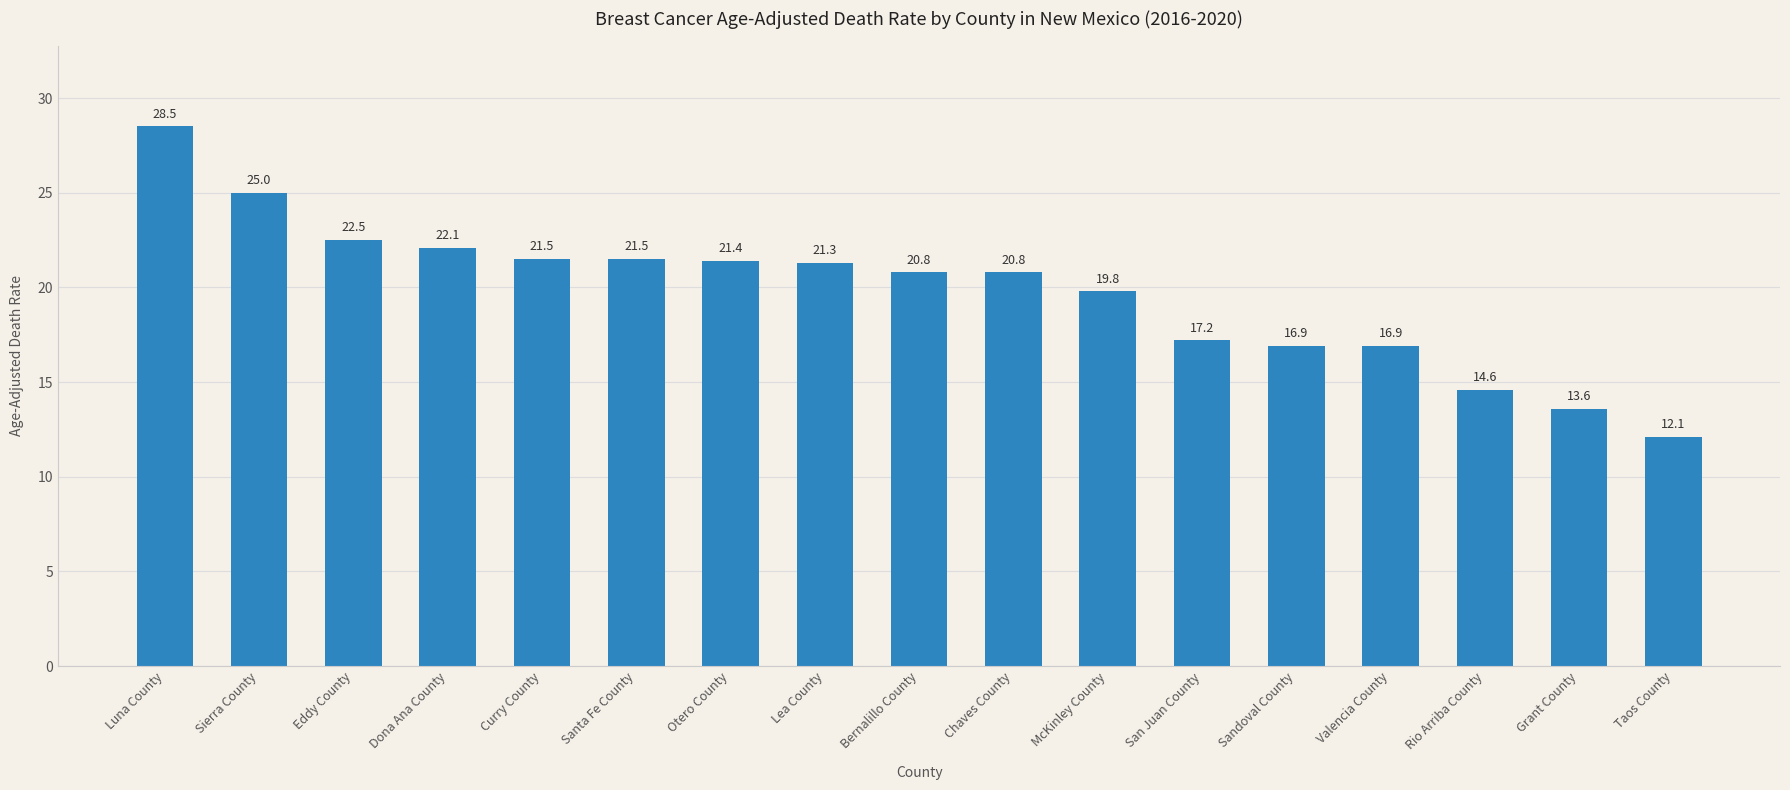

What is the label of the 5th bar from the left?

Curry County